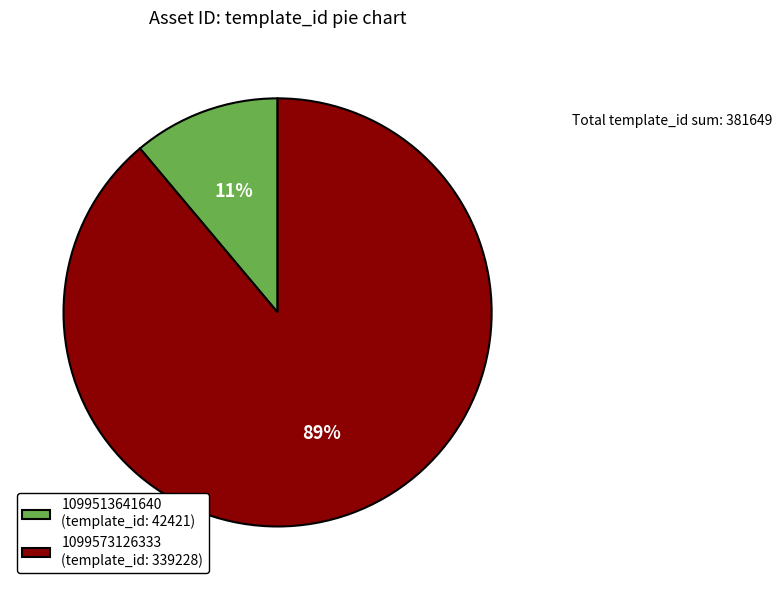

What percentage is the 1099573126333 slice, to the nearest percent?

89%